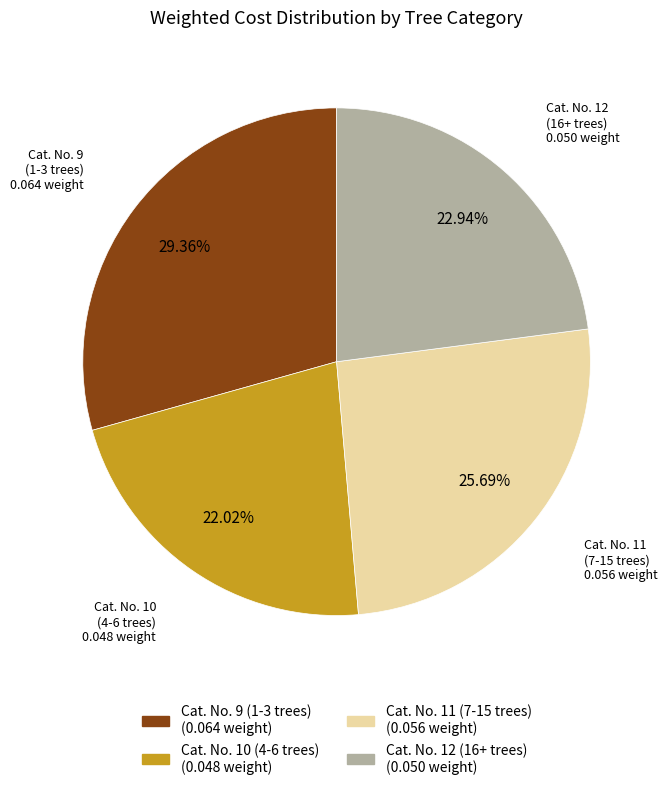

Which category has the smallest portion of the pie?

Cat. No. 10 (4-6 trees)